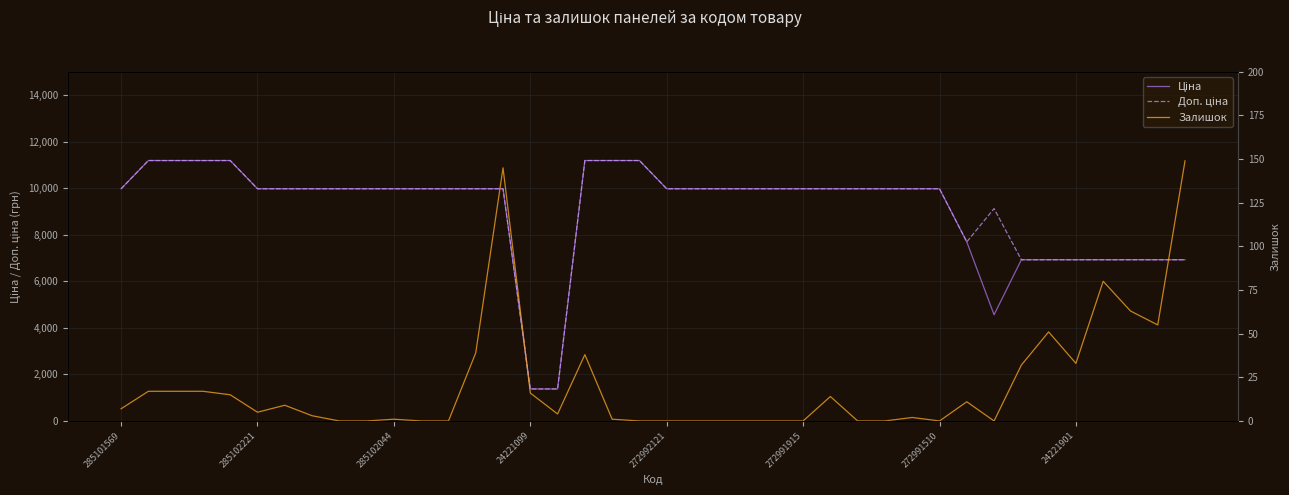

List the series in order of their peak value, lowest first.

Залишок, Ціна, Доп. ціна